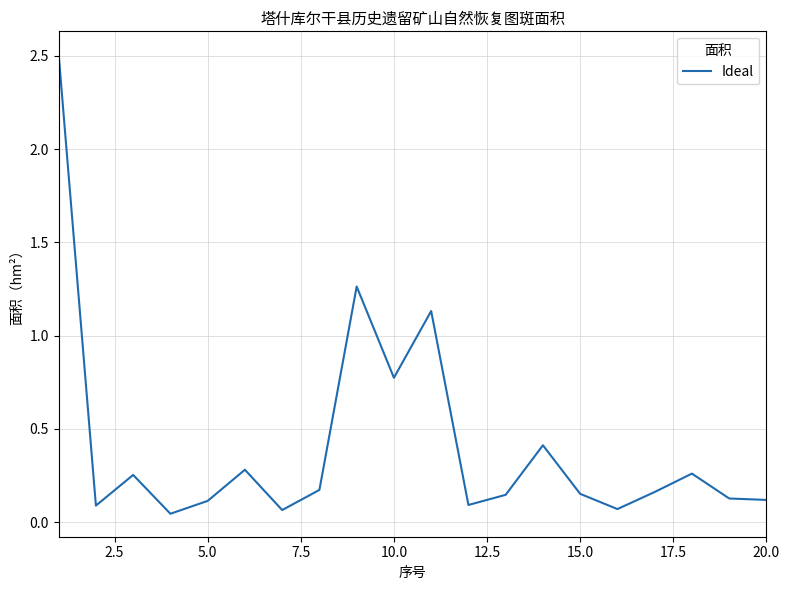

What is the difference between the maximum and minimum values?

2.5